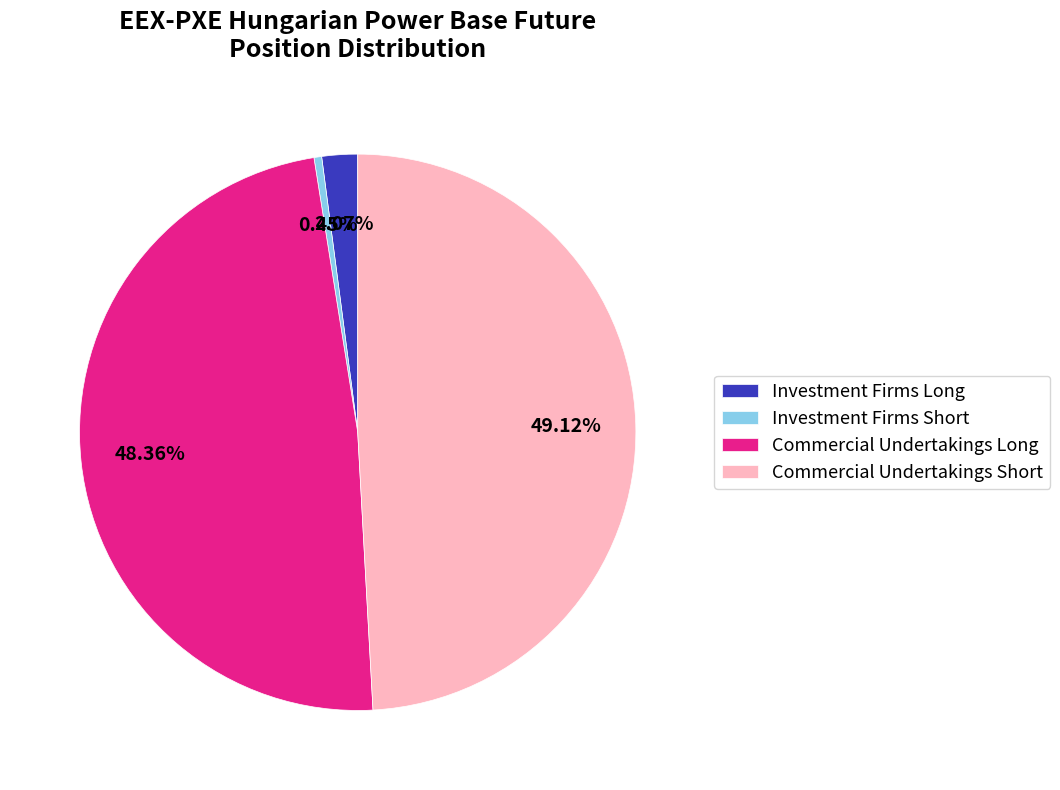

To the nearest percent, what portion does Commercial Undertakings Short represent?

49%